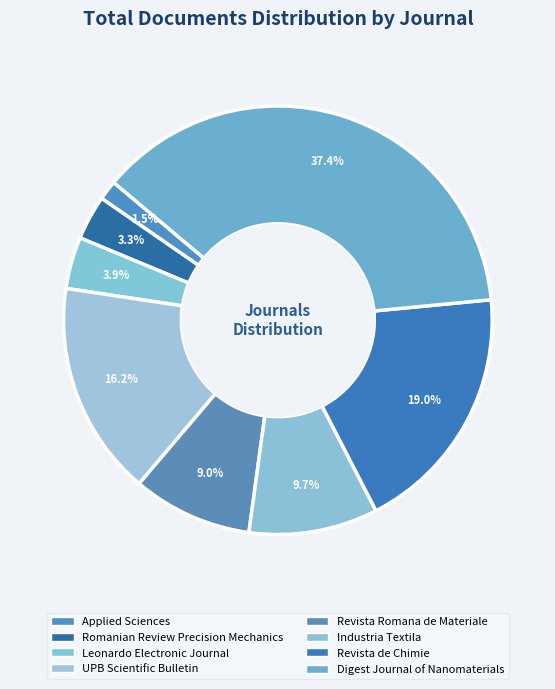

Which category has the smallest portion of the pie?

Applied Sciences